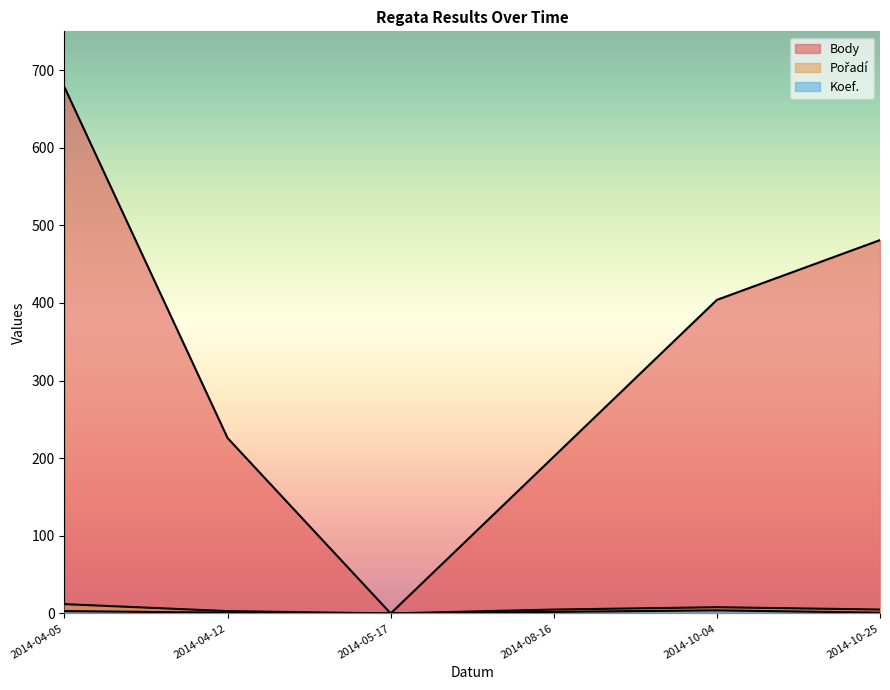

Reading right to left, transcribe all the data shown in this chart.

Body: 481	404	202	0	226	678
Koef.: 1	4	2	0	1	3
Pořadí: 5	8	5	0	3	12